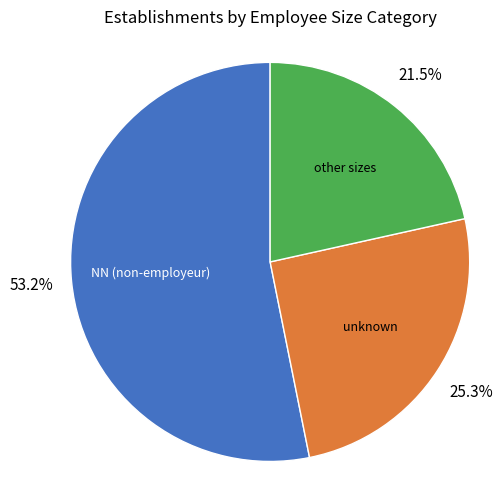

Is there any slice that represents more than half of the pie?

Yes